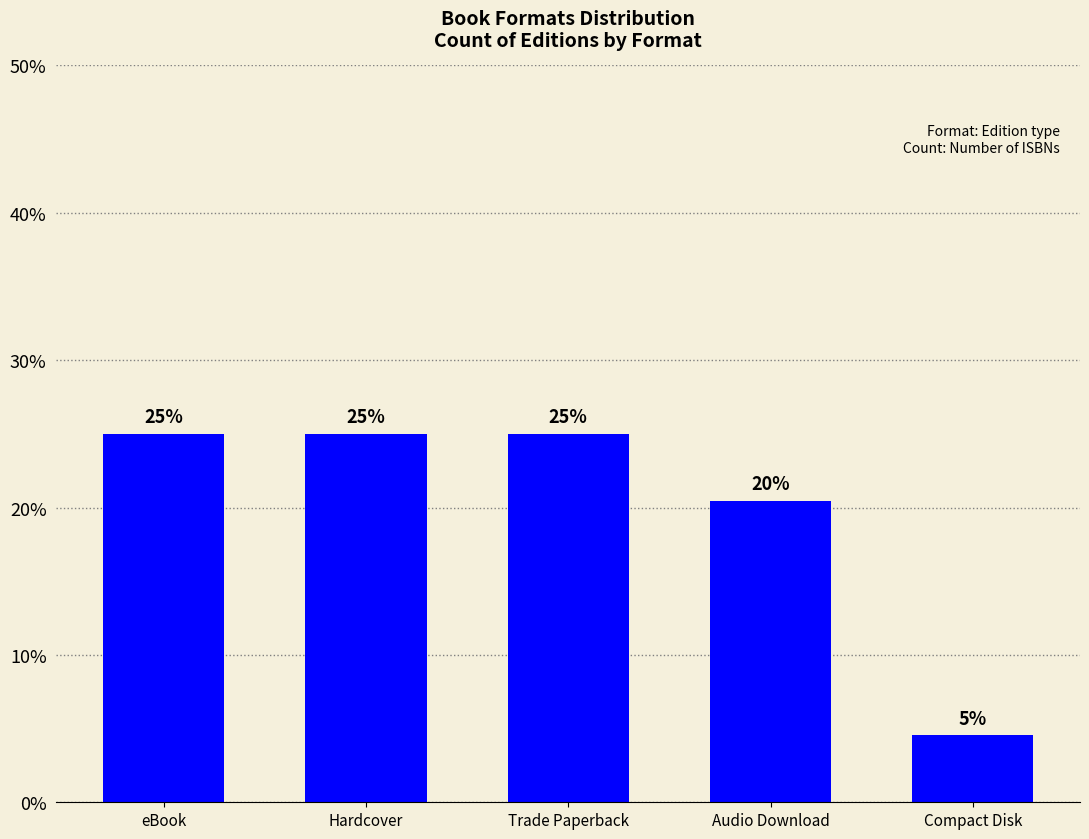

What is the difference between the maximum and minimum values?

20.5